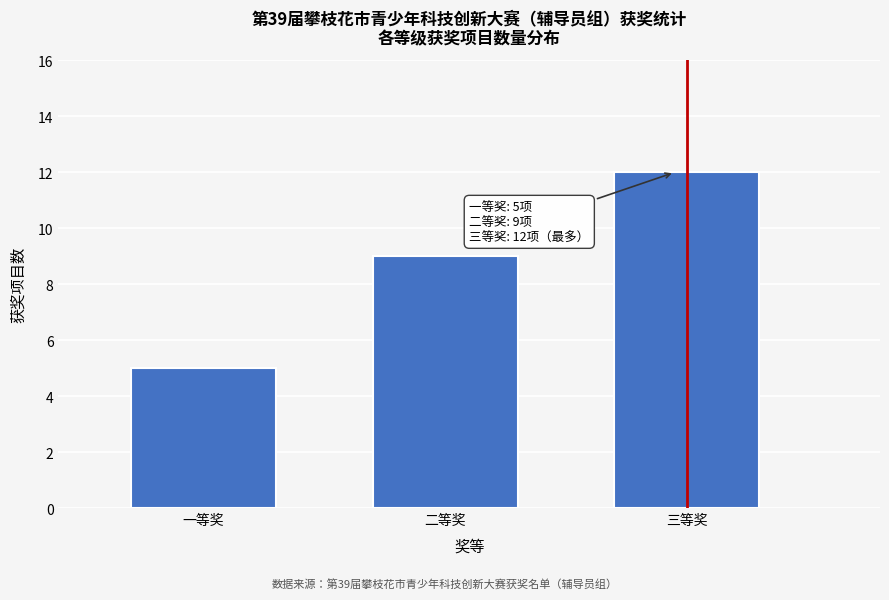

Reading left to right, transcribe all the data shown in this chart.

5	9	12